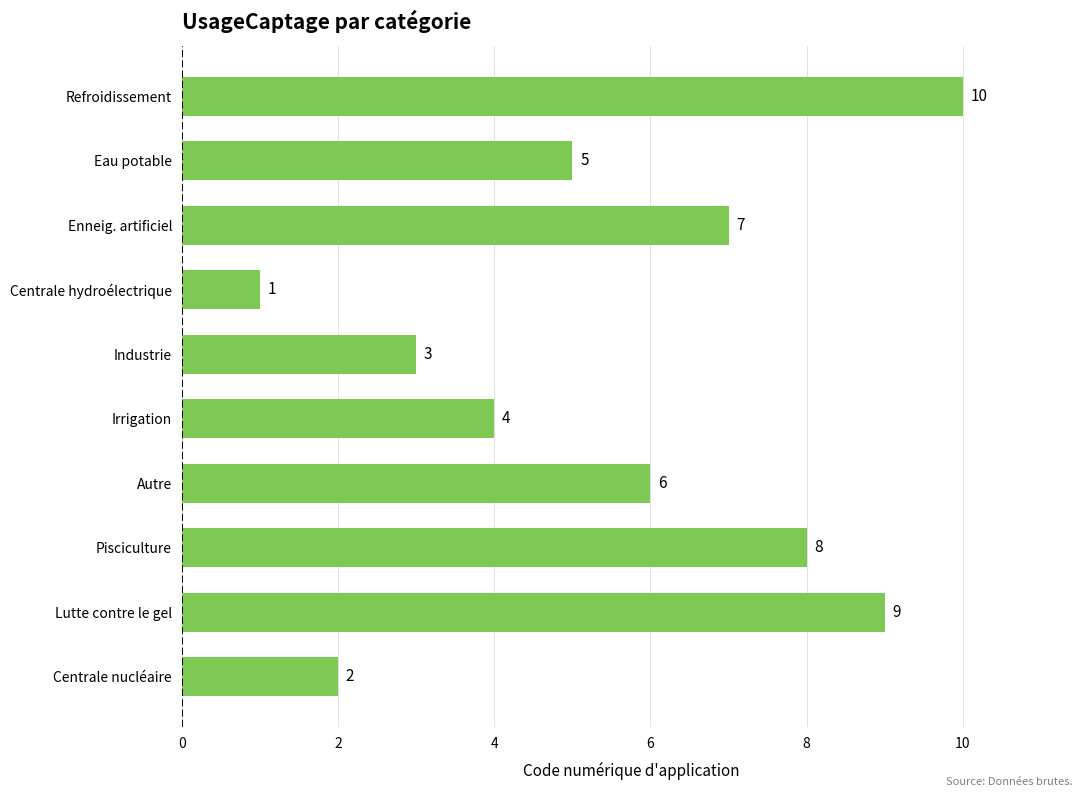

Rank the categories by value from highest to lowest.

Refroidissement, Lutte contre le gel, Pisciculture, Enneig. artificiel, Autre, Eau potable, Irrigation, Industrie, Centrale nucléaire, Centrale hydroélectrique